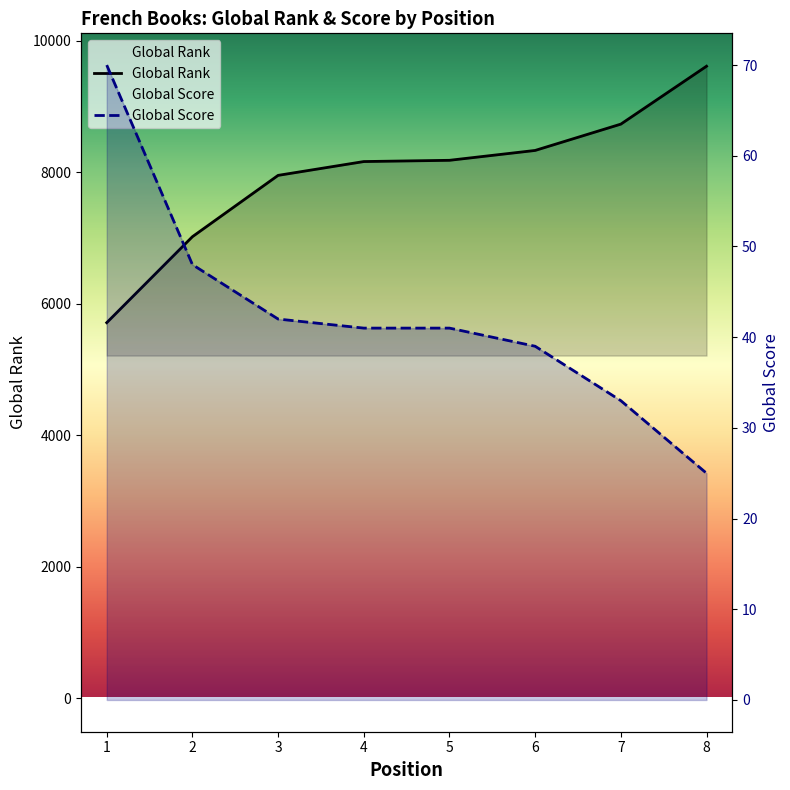

True or false: Global Score has more than 0 points higher than both neighbors.

False